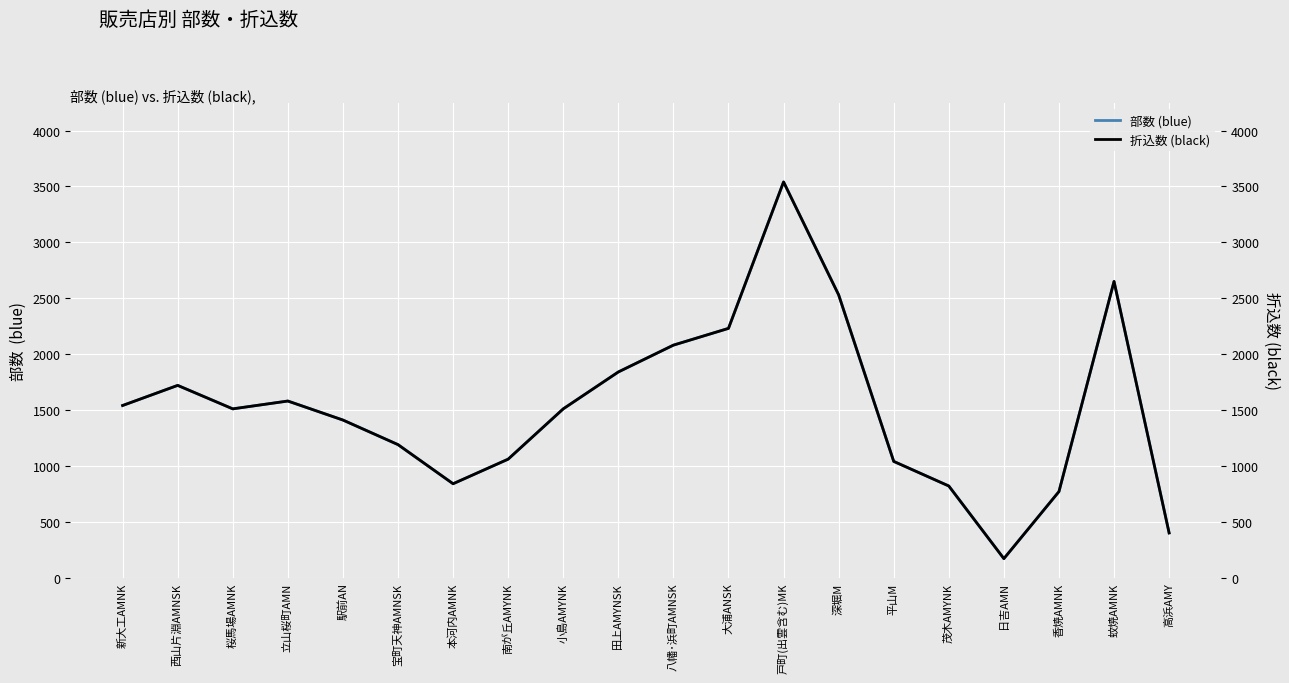

How many data points in 部数 (blue) are above 1510?

9